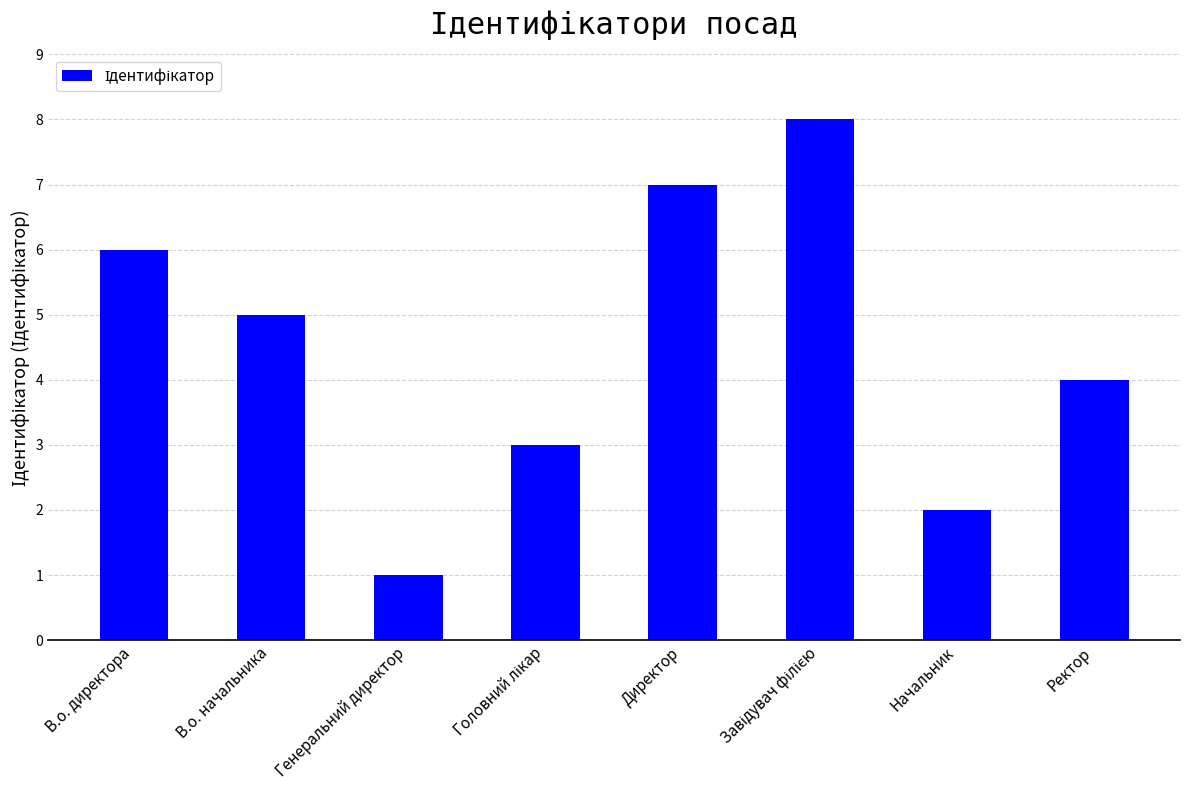

What is the ratio of the value at В.о. начальника to the value at Директор?

0.7